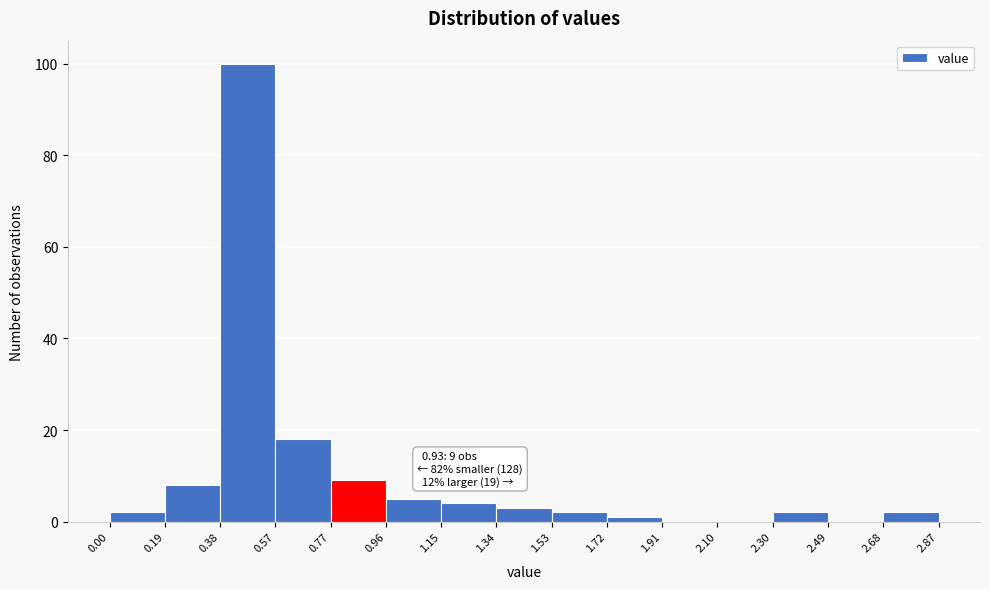

Over which range of the x-axis is the bar tallest?

0.38 to 0.57